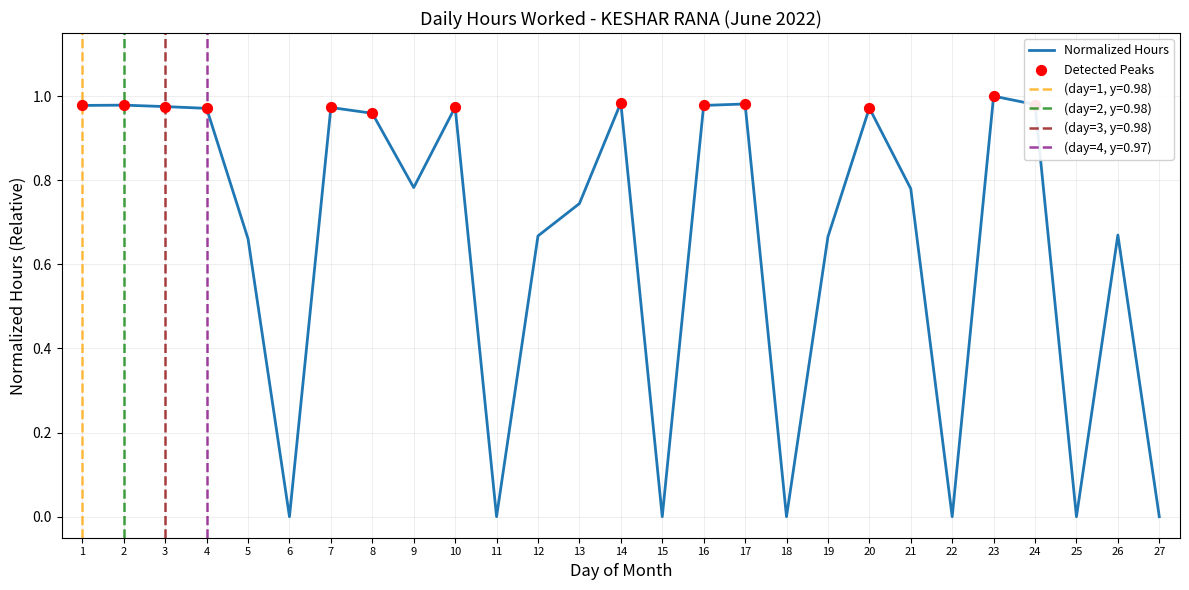

Which has a higher value, 23 or 5?

23